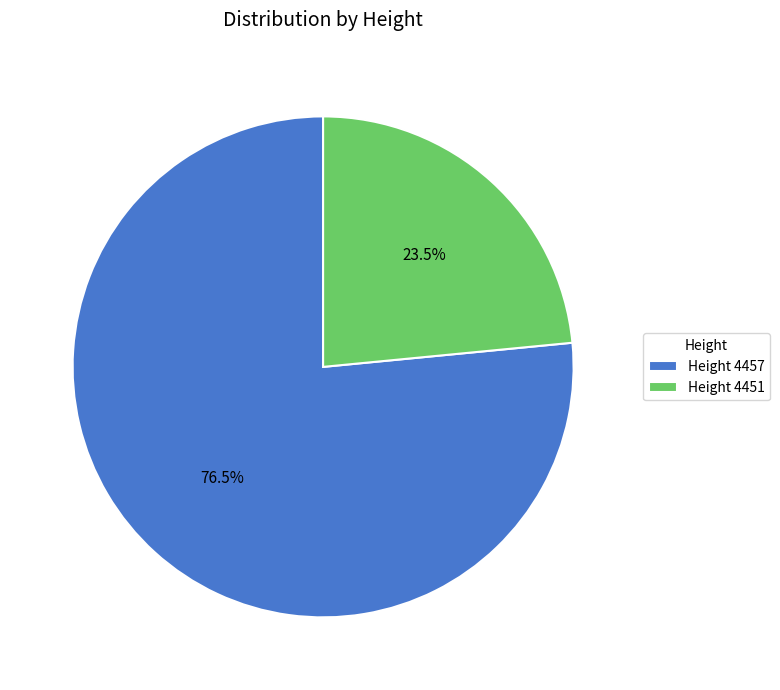

Do Height 4457 and Height 4451 together represent more than half of the pie?

Yes